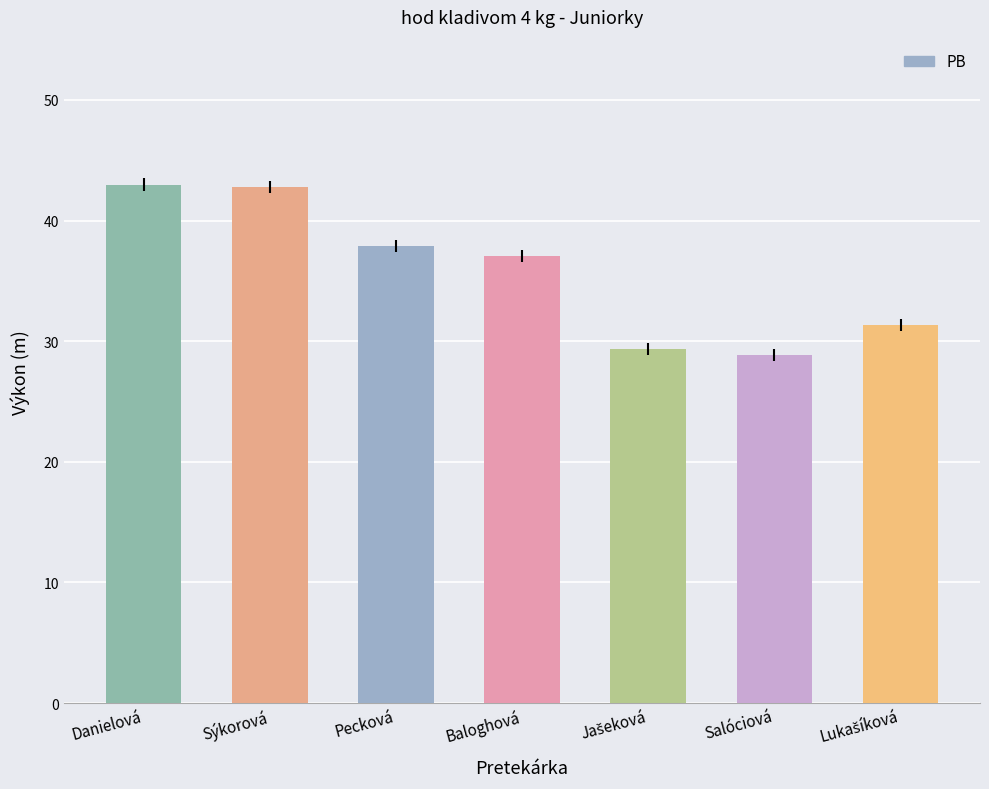

What is the value of the 2nd bar from the left?

42.8